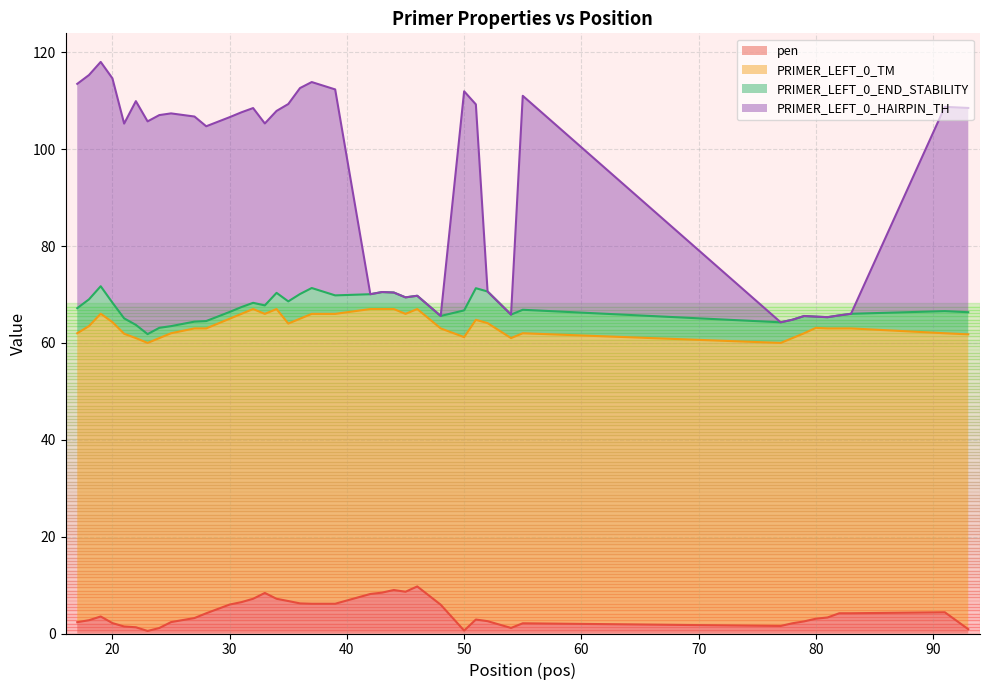

True or false: pen has more than 0 points higher than both neighbors.

True